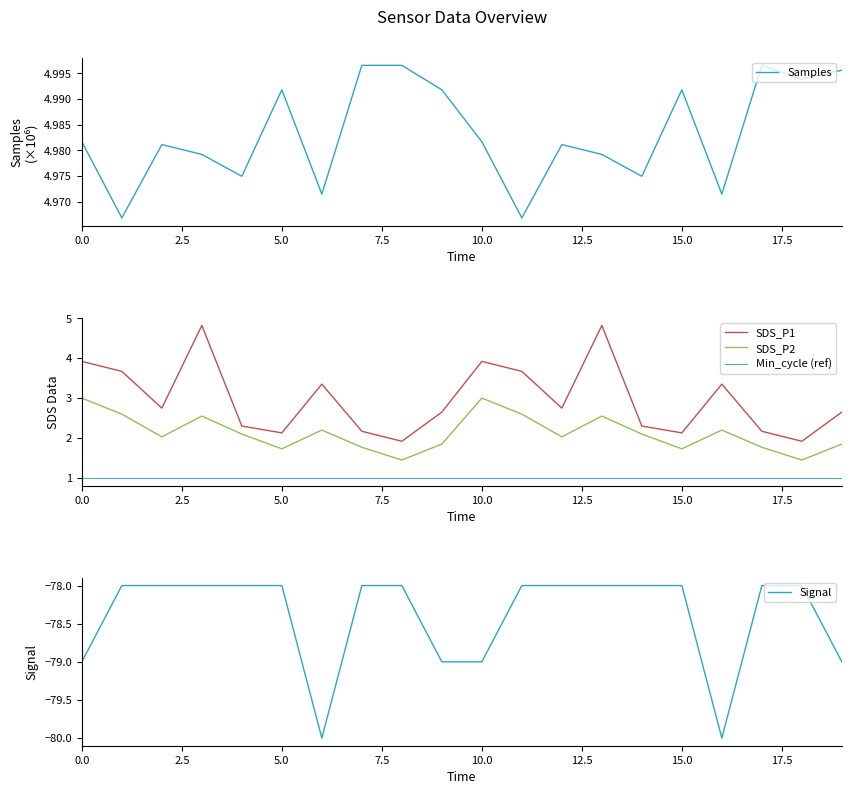

True or false: Signal has a value of -47.2 at 0.0.

False